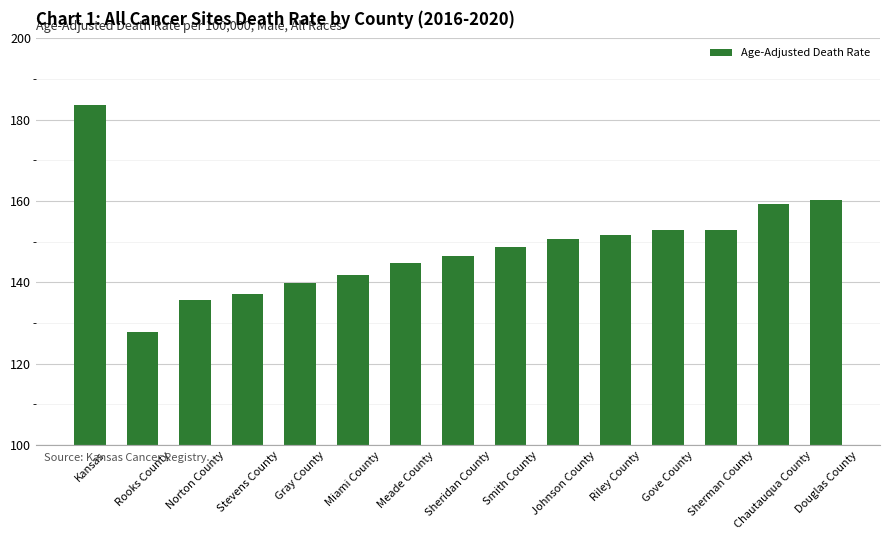

Reading right to left, transcribe all the data shown in this chart.

160.3	159.2	152.8	152.8	151.6	150.7	148.6	146.5	144.9	141.8	139.8	137.1	135.8	127.9	183.7